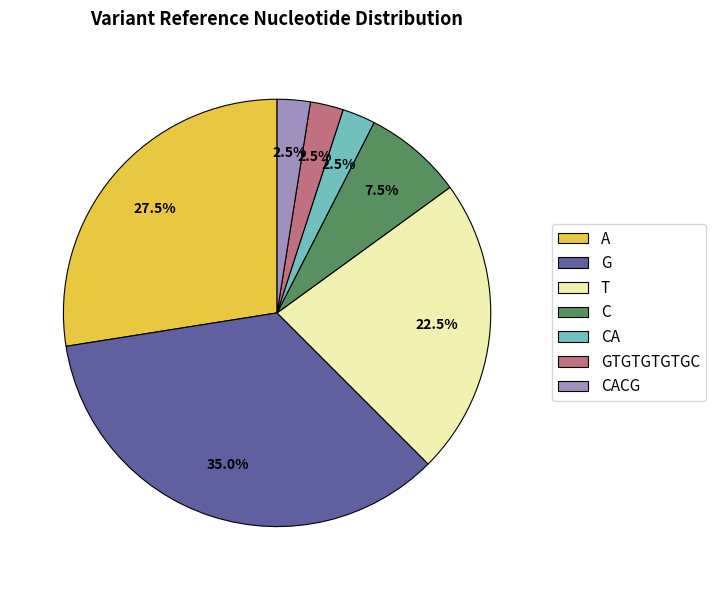

What is the total percentage of G and T?

57.5%